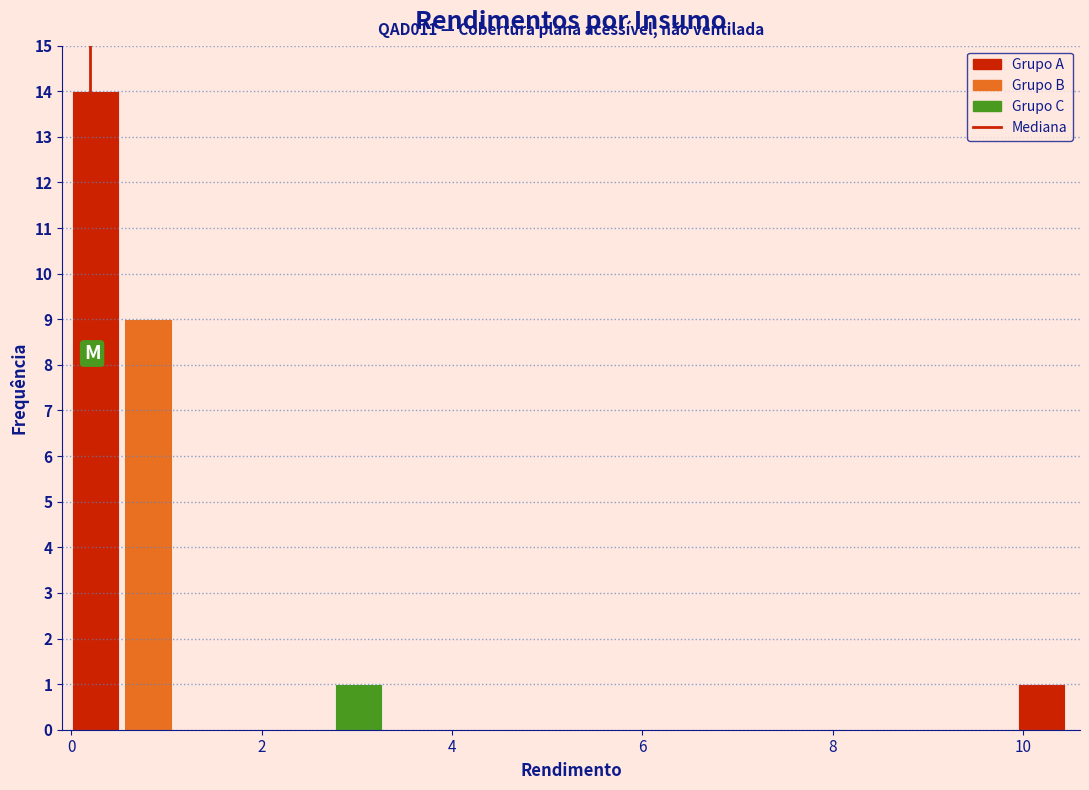

Read against the x-axis, roughly where is the centre of the tallest bar?

0.2